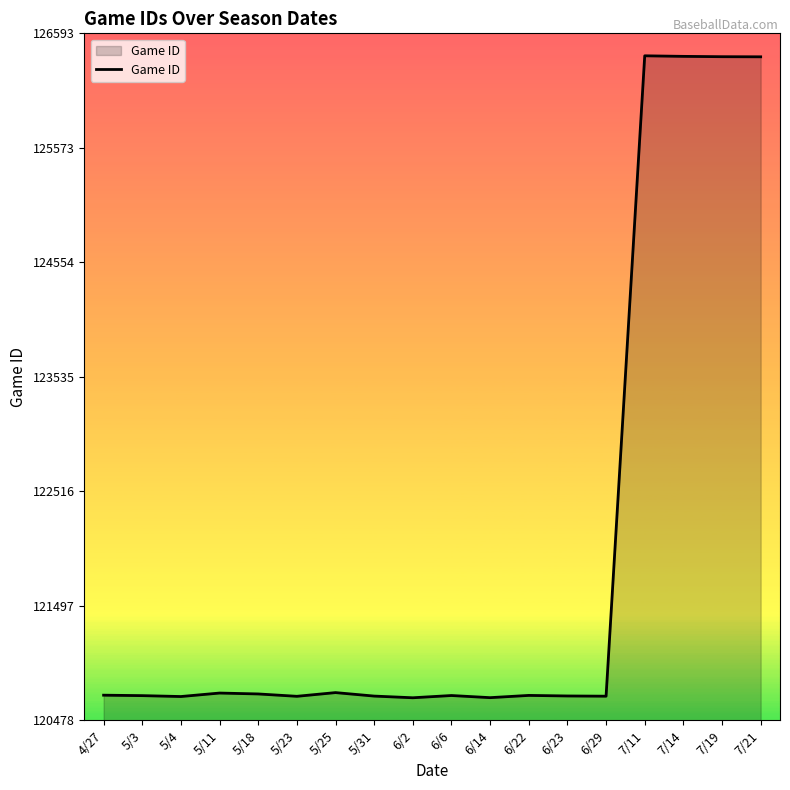

What is the change in value from 5/23 to 7/14?

+5697